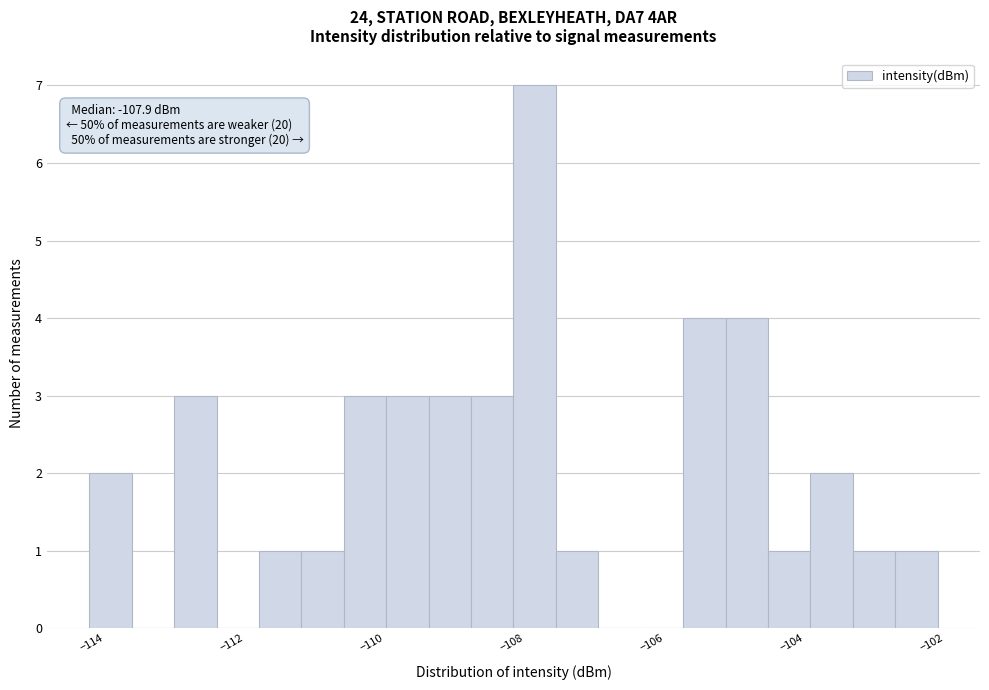

Read against the x-axis, roughly where is the centre of the tallest bar?

-107.6